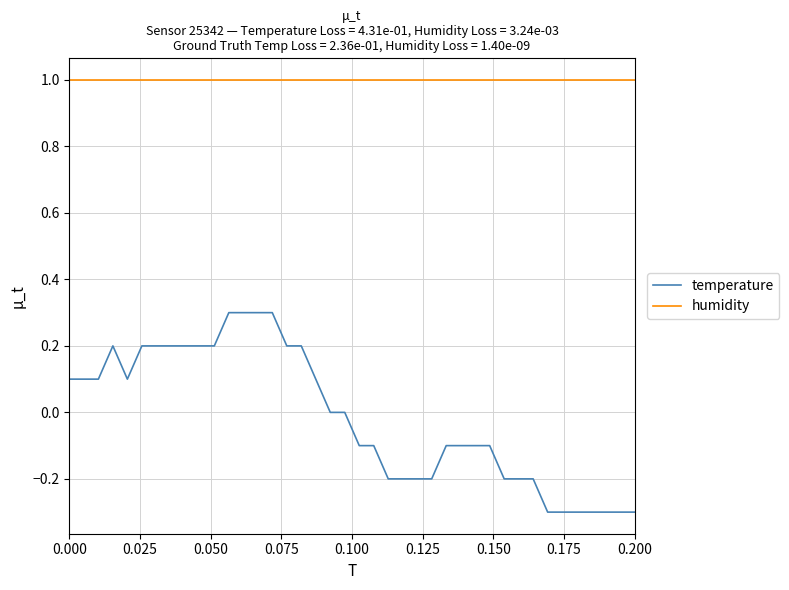

What is the difference between the maximum and minimum values in the temperature series?

0.6